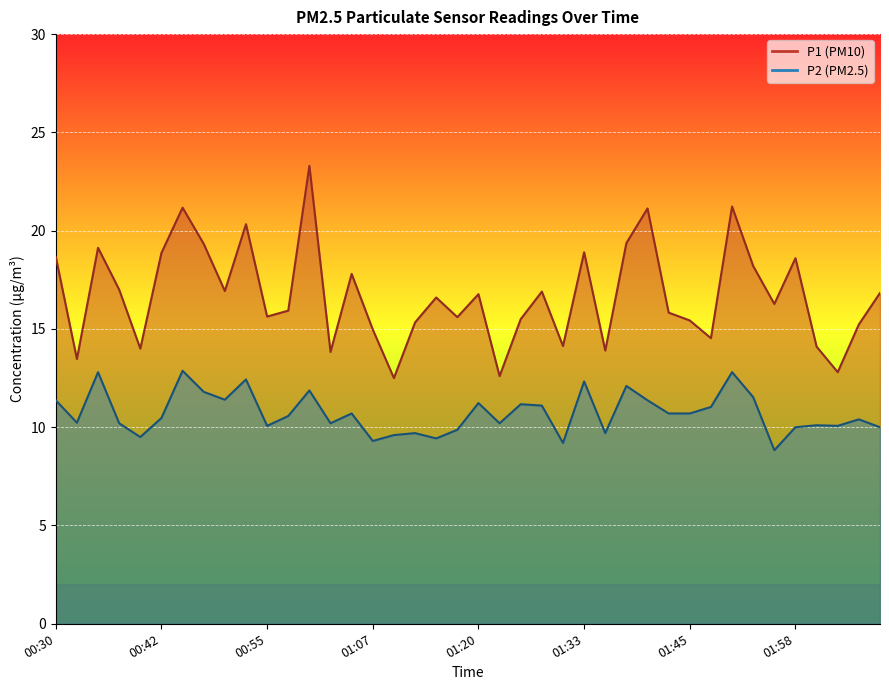

What is the sum of all P1 values?

668.6